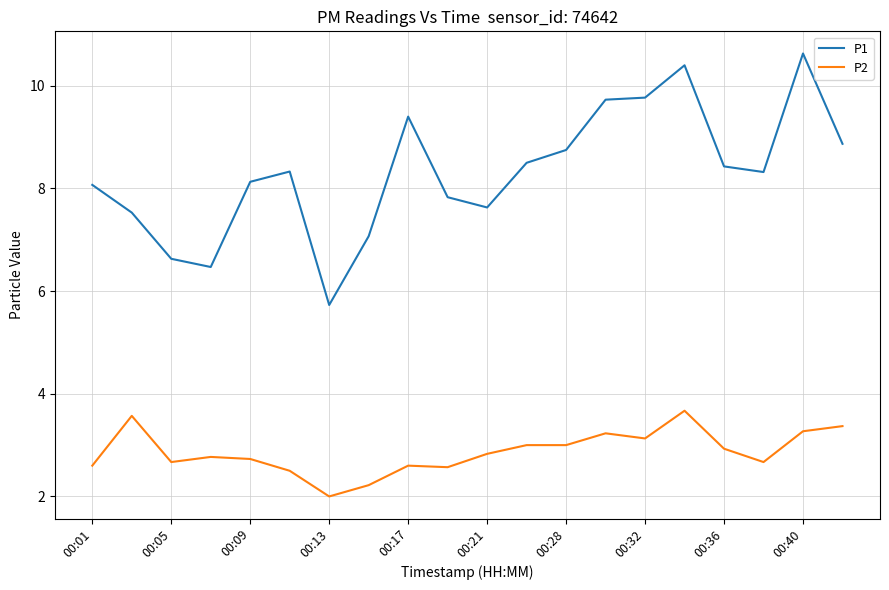

What is the difference between the maximum and minimum values in the P2 series?

1.7